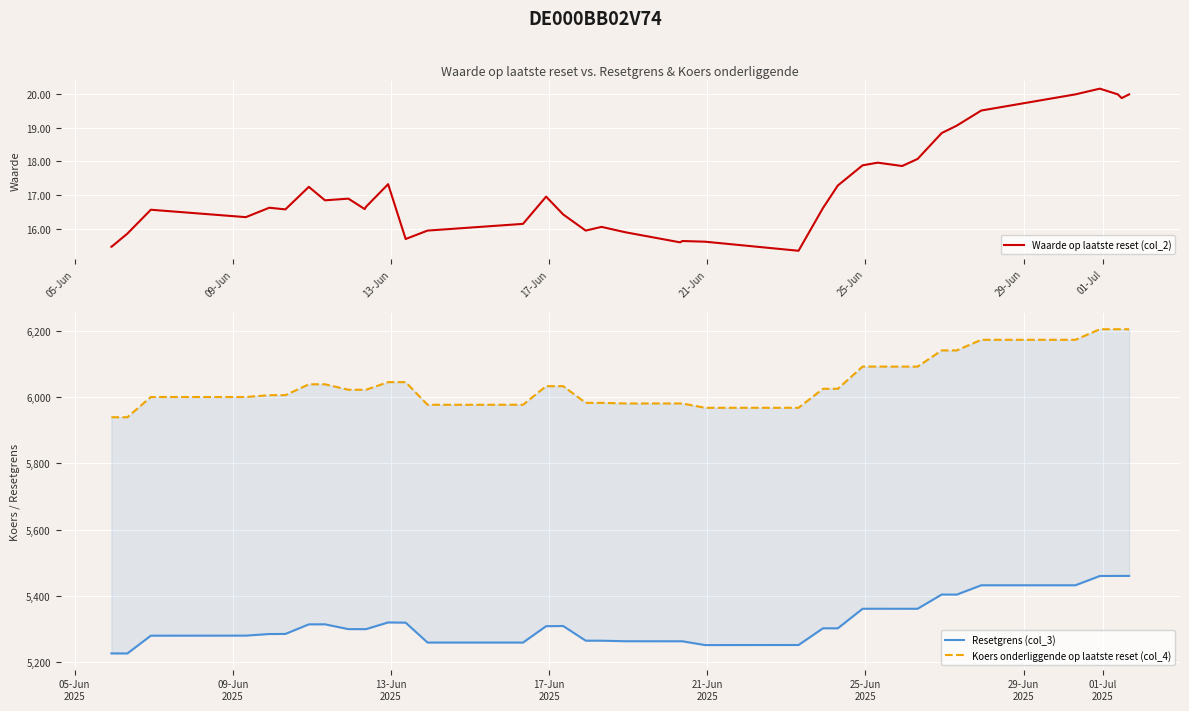

What is the highest value of the Waarde op laatste reset (col_2) series?

20.2